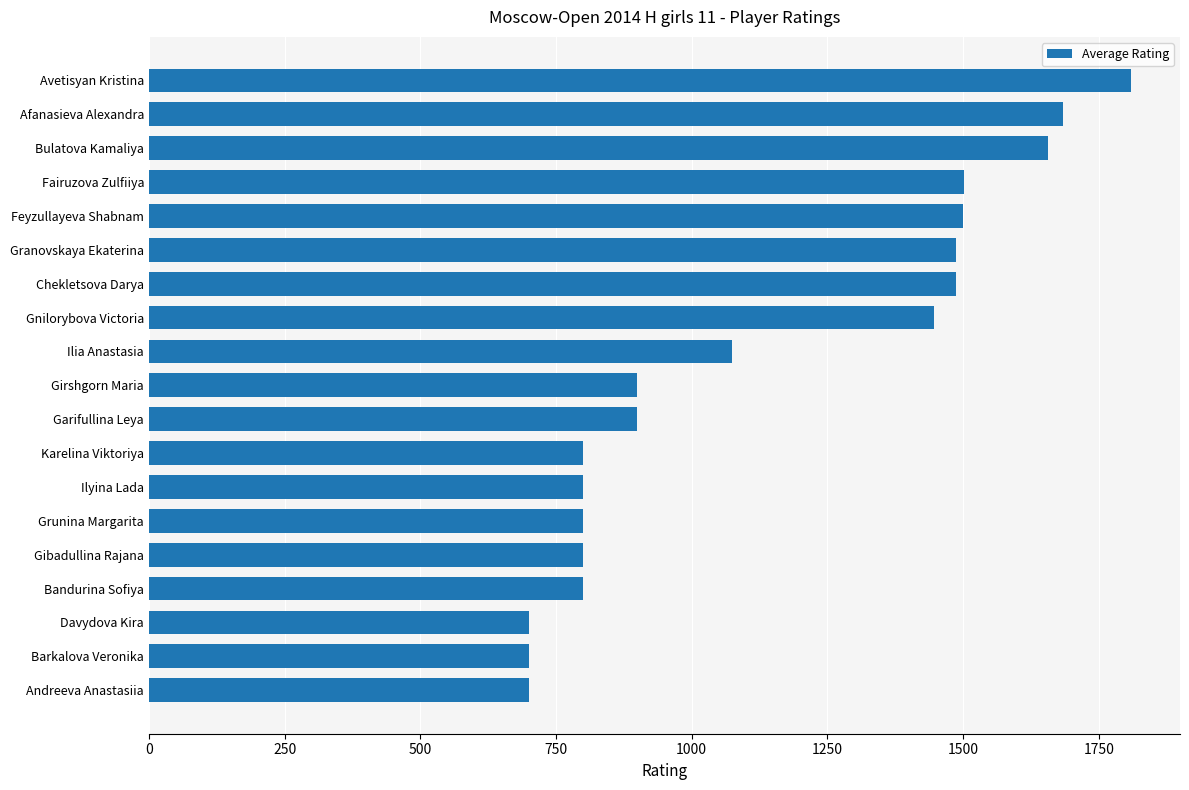

Approximately how many times larger is the value at Ilyina Lada compared to Davydova Kira?

1.1